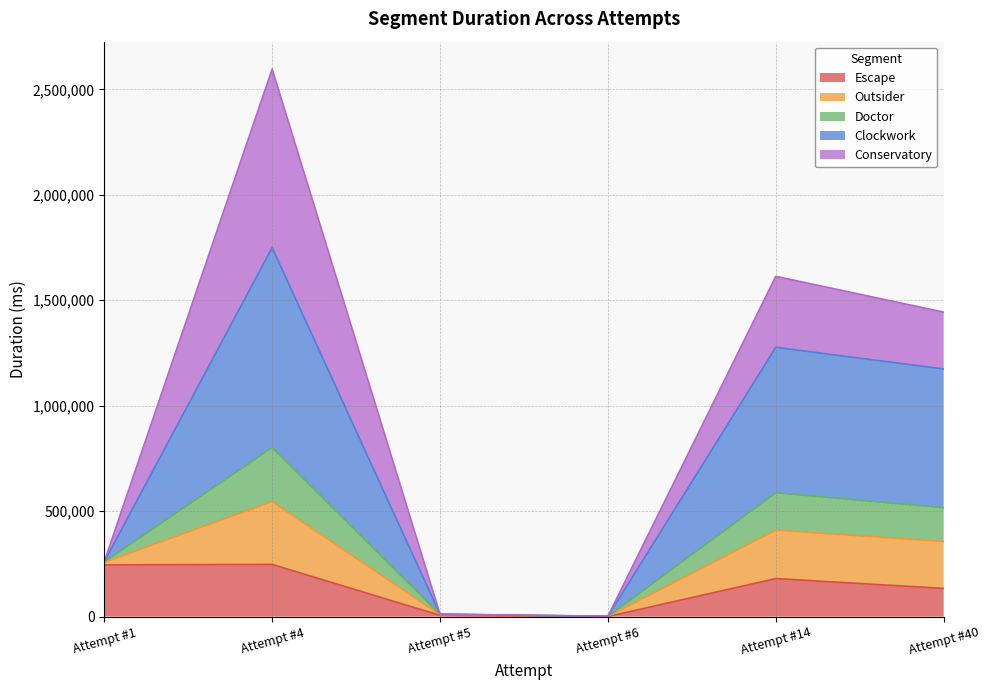

At which category is the sum across all series the highest?

Attempt #4